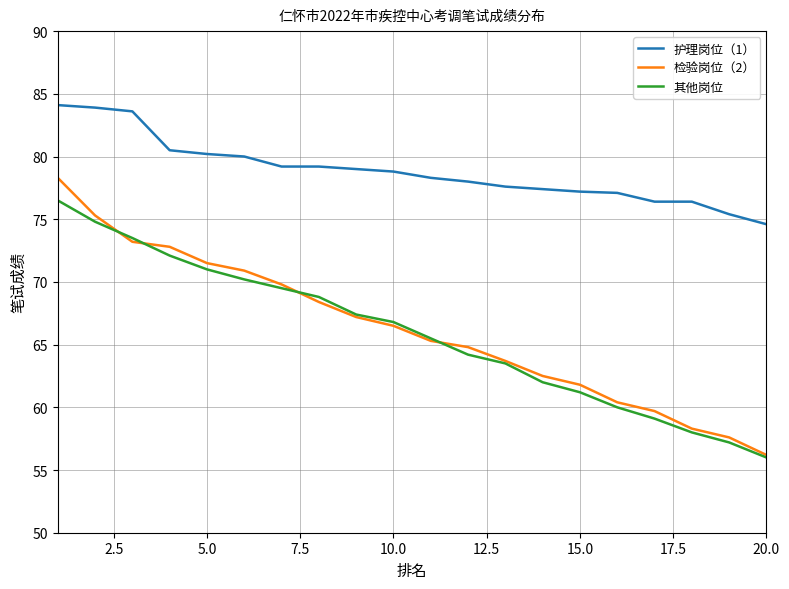

Which series has the largest total across all categories?

护理岗位（1）